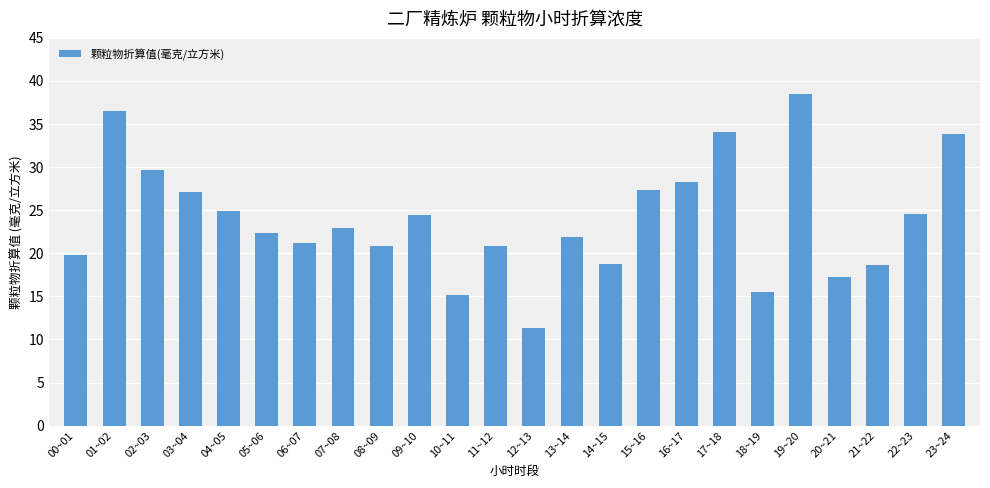

The value at 01~02 is 15.6. True or false?

False